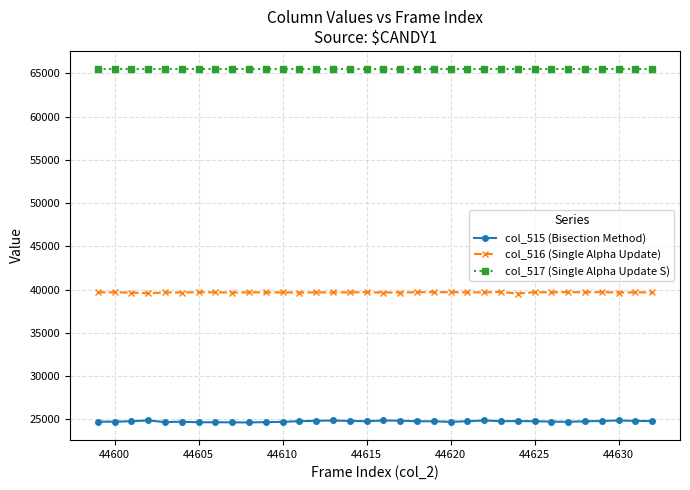

What is the lowest value of the col_516 (Single Alpha Update) series?

39534